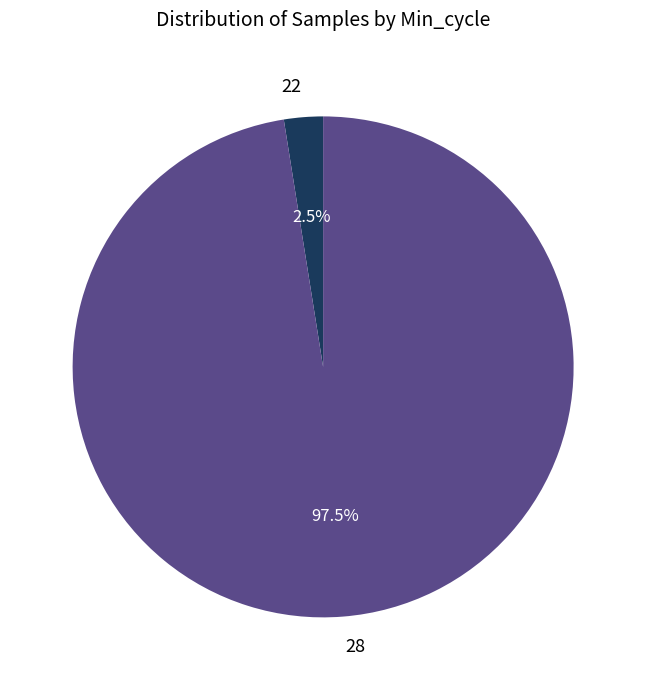

What is the largest slice in the pie chart?

28